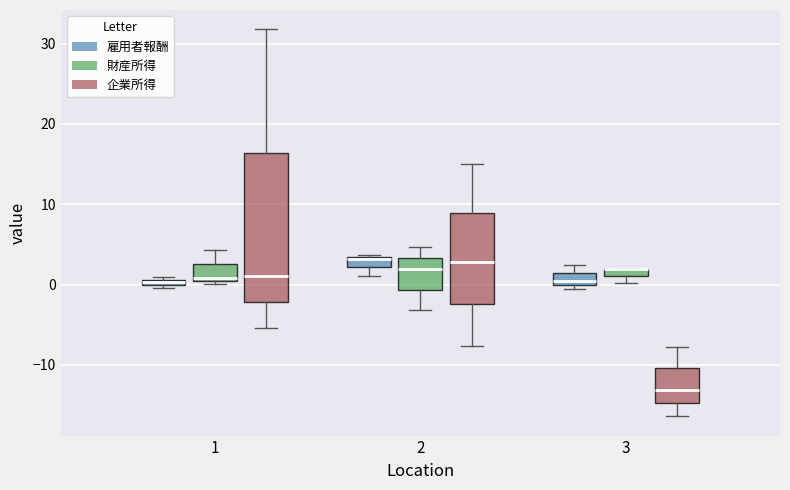

Which box is the tallest, from its lower edge to its upper edge?

1 (企業所得)